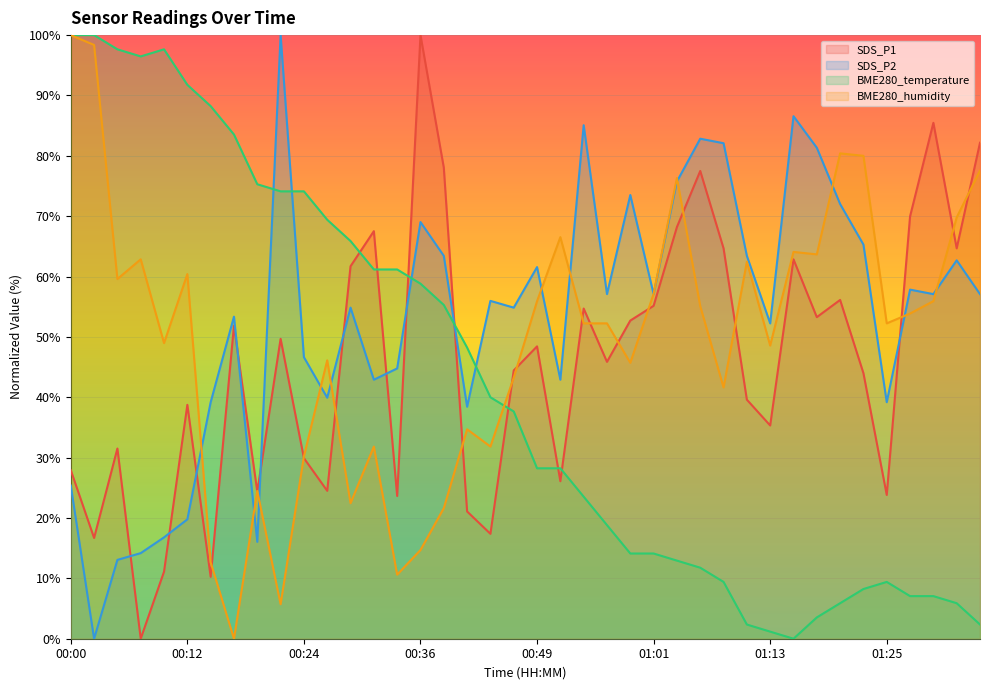

What is the spread (max minus min) of values at 00:58?

59.4